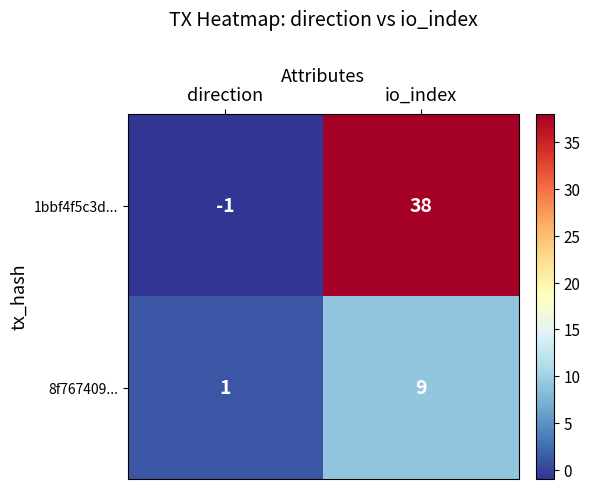

How many series are shown in this chart?

2